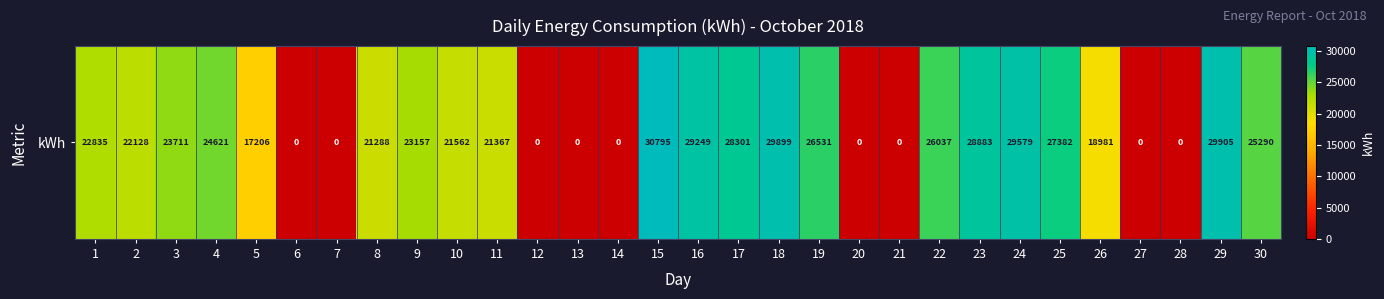

List the labels in order of value, largest first.

15, 29, 18, 24, 16, 23, 17, 25, 19, 22, 30, 4, 3, 9, 1, 2, 10, 11, 8, 26, 5, 6, 7, 12, 13, 14, 20, 21, 27, 28